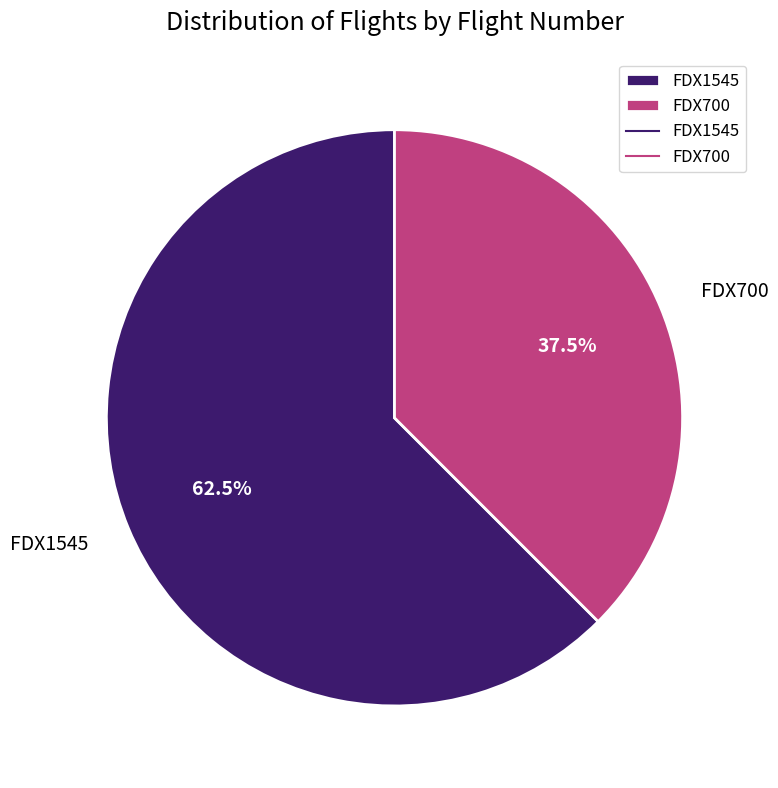

Which category has the biggest portion of the pie?

FDX1545